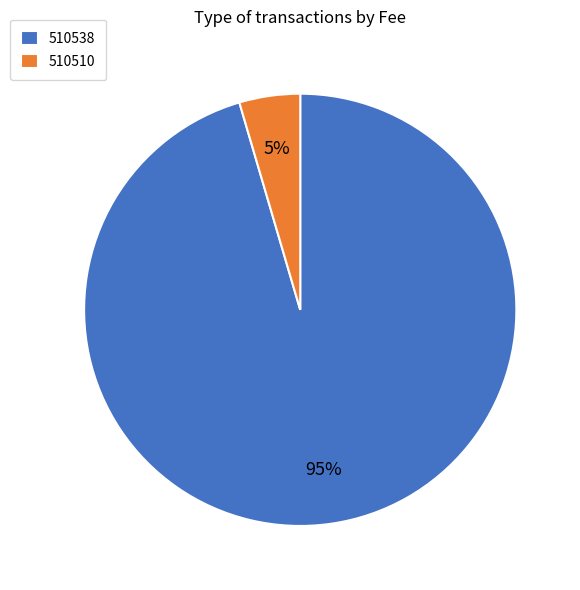

Is there any slice that represents more than half of the pie?

Yes